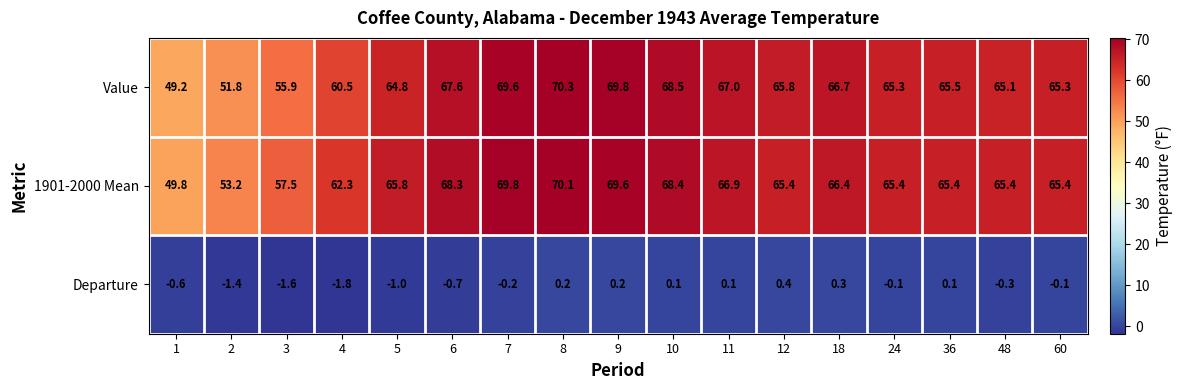

Which series has the widest spread of values?

Value